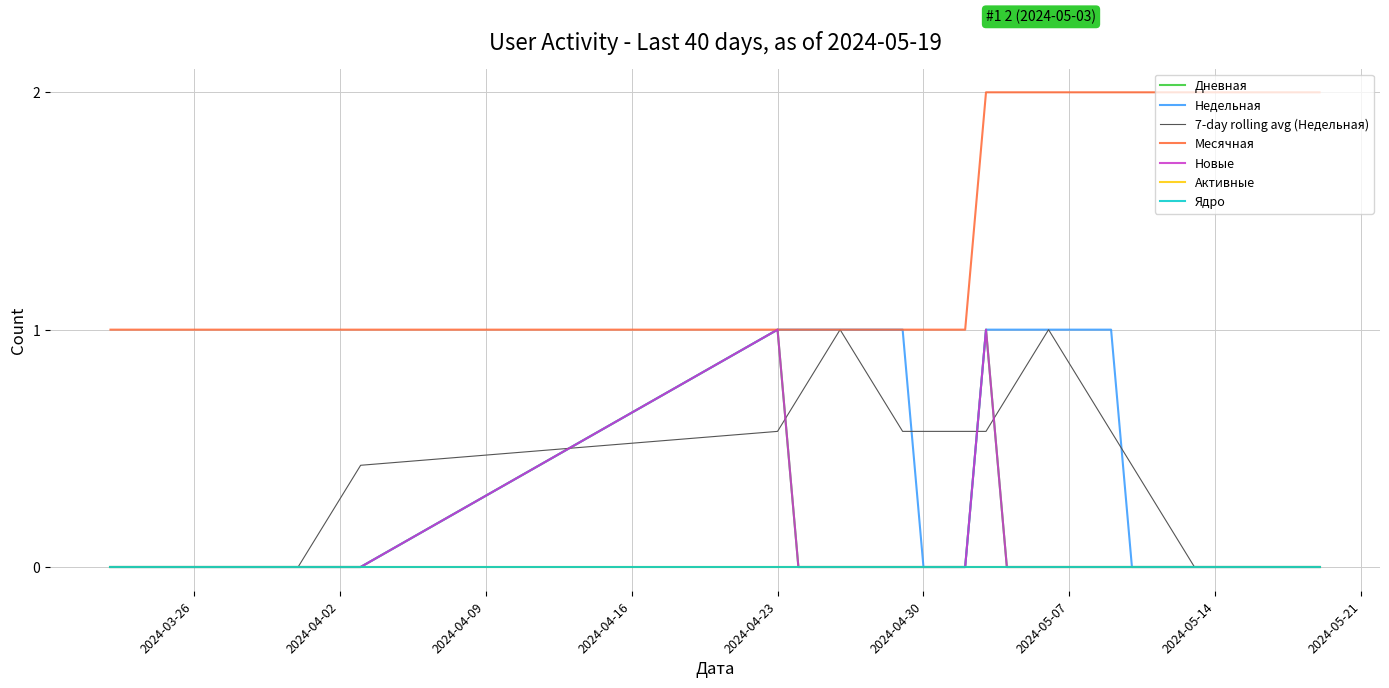

Count the Дневная values in the range 0 to 1.

40